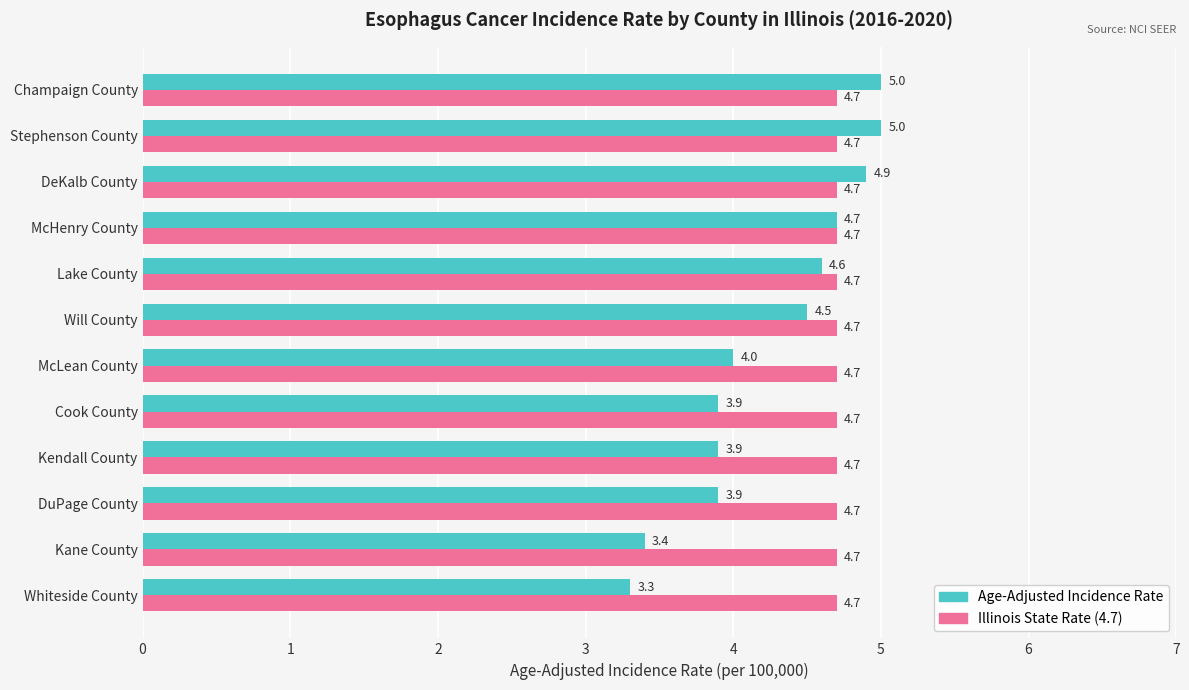

At how many categories does at least one series exceed 3?

12